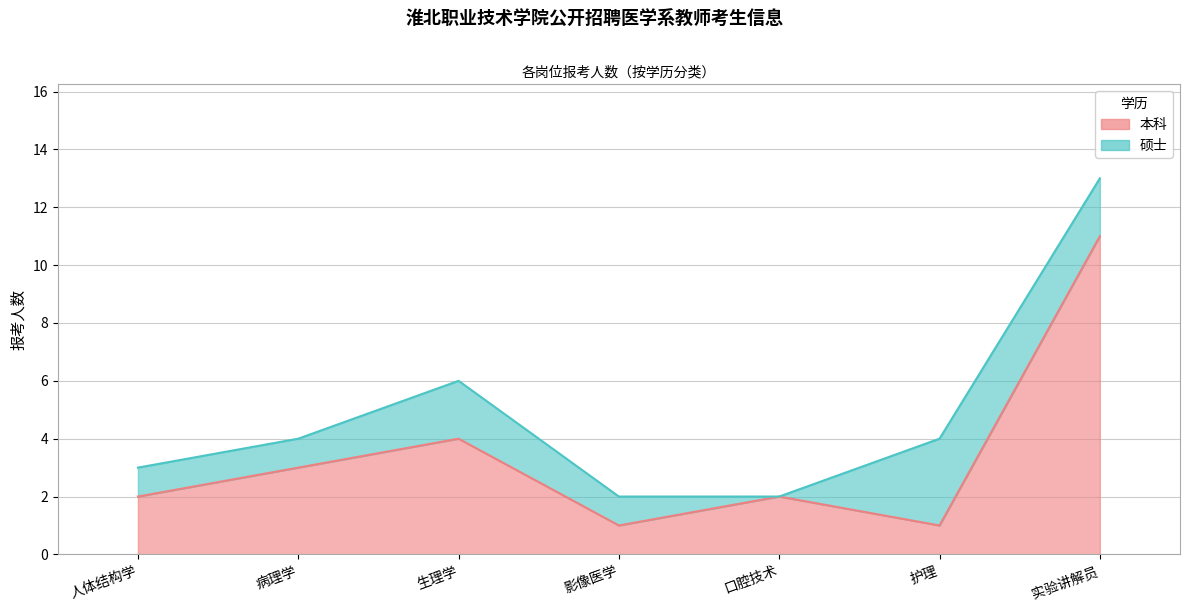

What is the maximum value shown in the chart?

11